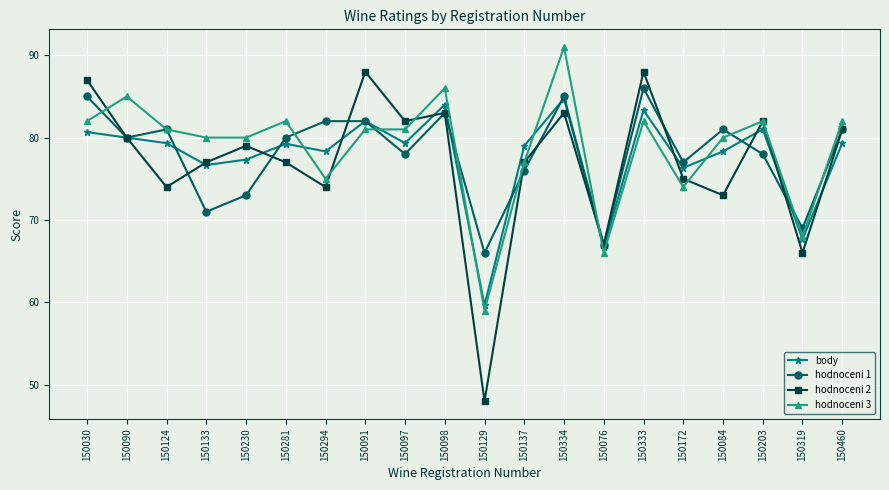

What is the highest value of the hodnoceni 3 series?

91.0